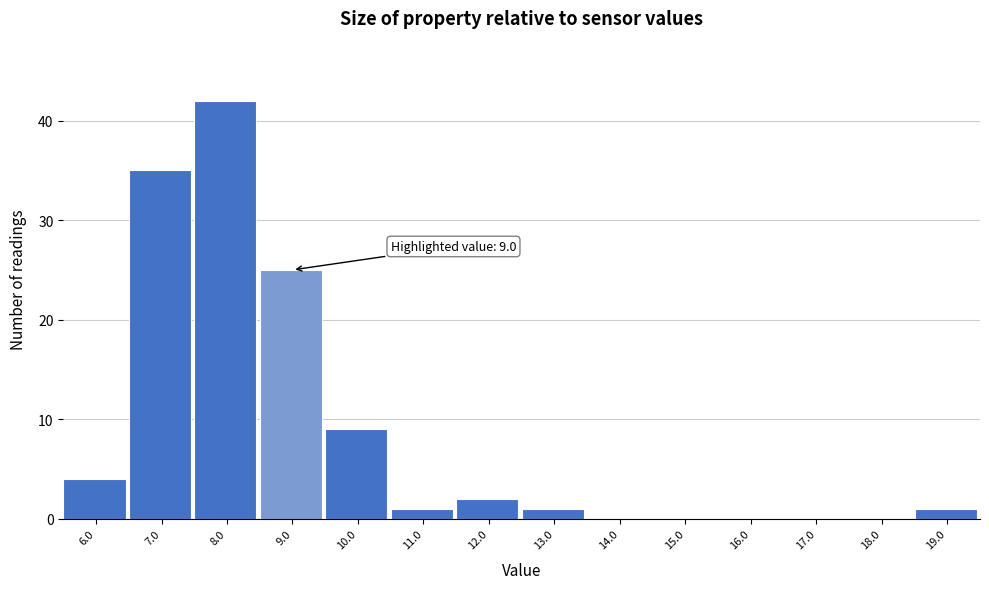

Reading left to right, what are all the values shown in this chart?

6.0=4	7.0=35	8.0=42	9.0=25	10.0=9	11.0=1	12.0=2	13.0=1	14.0=0	15.0=0	16.0=0	17.0=0	18.0=0	19.0=1